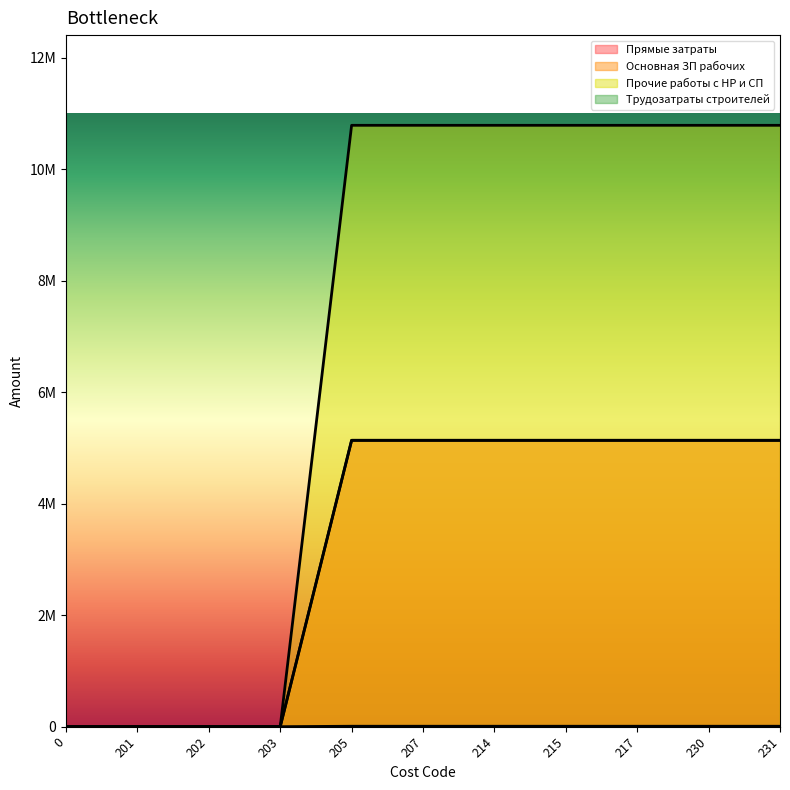

What is the value of the Основная ЗП рабочих point at the 9th from the left?

5135966.7